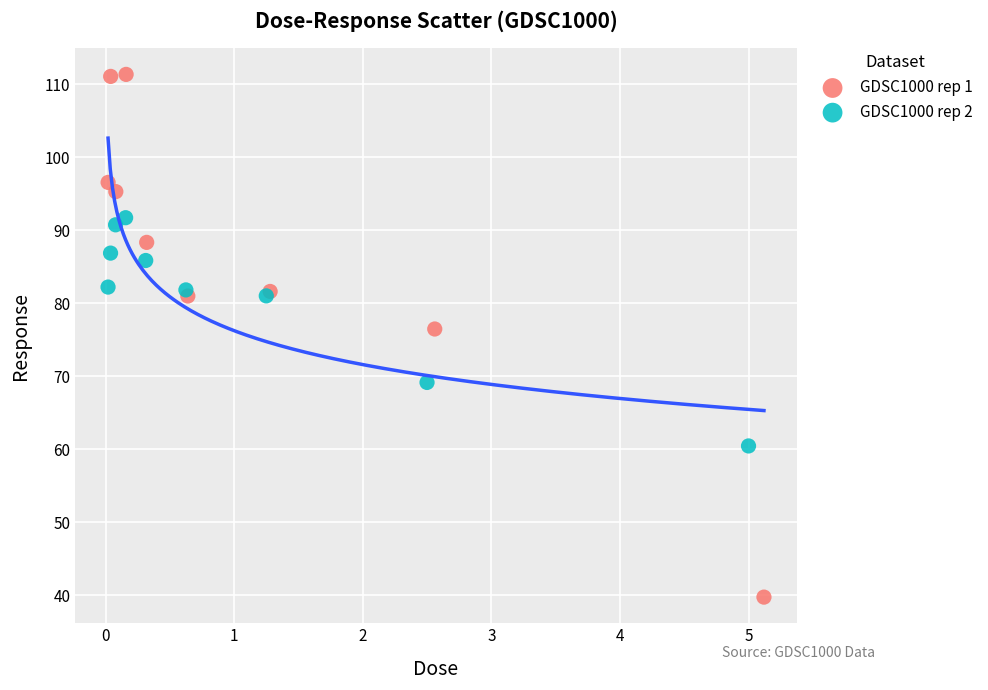

Which series has the widest spread of Y values?

GDSC1000 rep 1